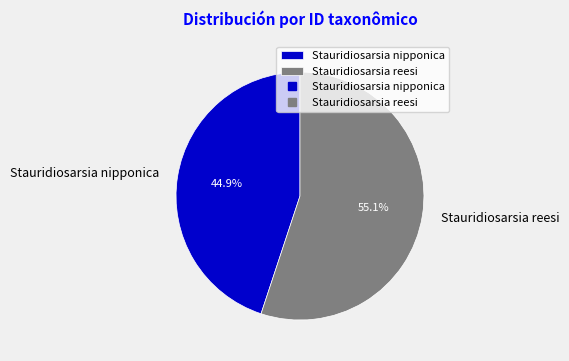

To the nearest percent, what is the difference between the largest and smallest slice percentages?

10%